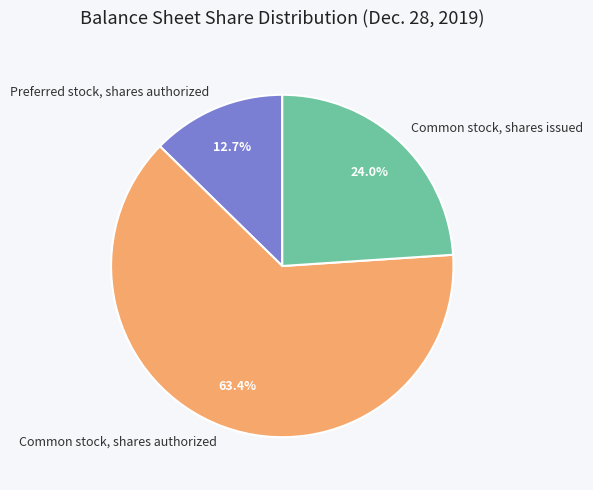

Does Common stock, shares issued account for over 50% of the chart?

No